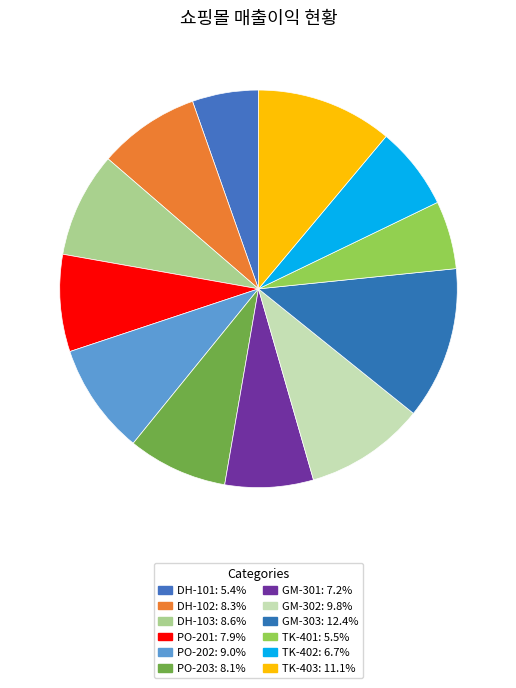

Which slice is the largest?

GM-303